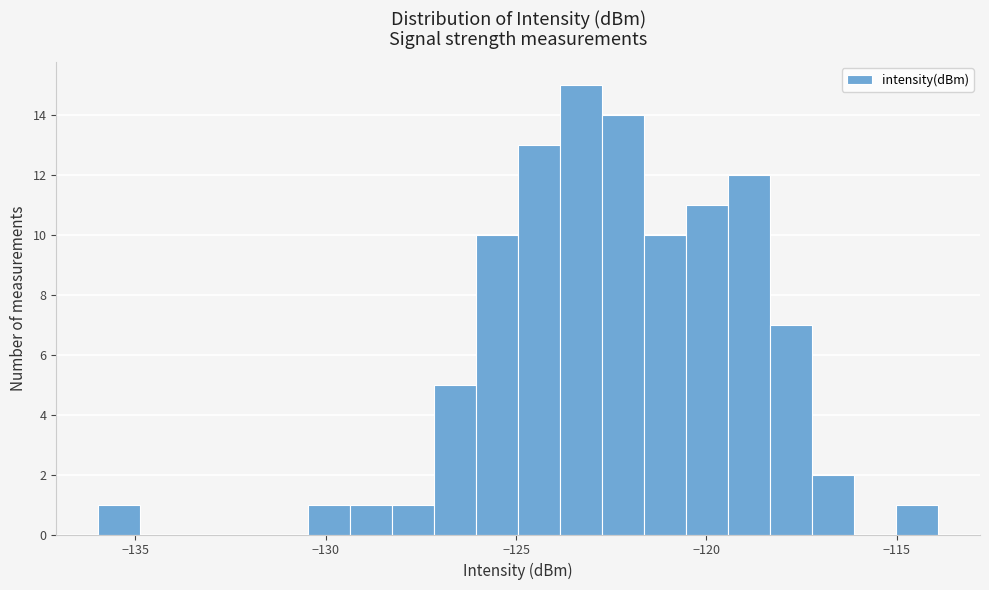

Read against the x-axis, roughly where is the centre of the tallest bar?

-123.5